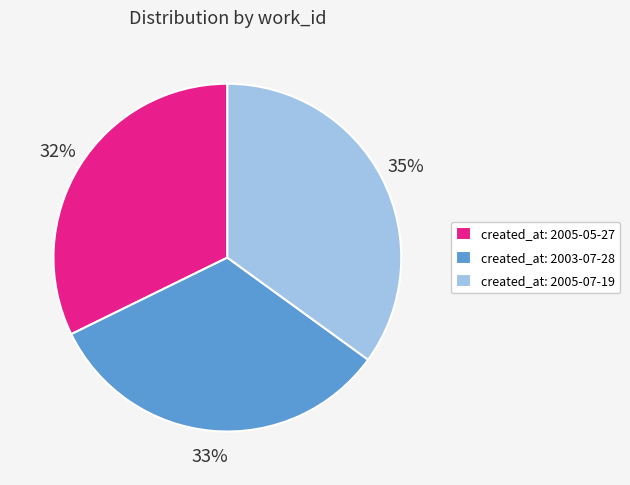

To the nearest percent, what is the difference between the created_at: 2005-05-27 and created_at: 2005-07-19 slice percentages?

3%